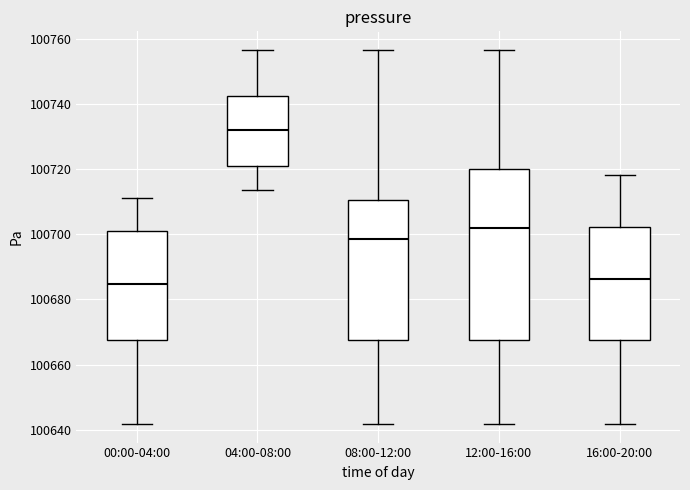

Where is the upper edge of the box for 04:00-08:00 on the y-axis? The values are not printed on the chart, so give them approximately, as read against the axis.

100742